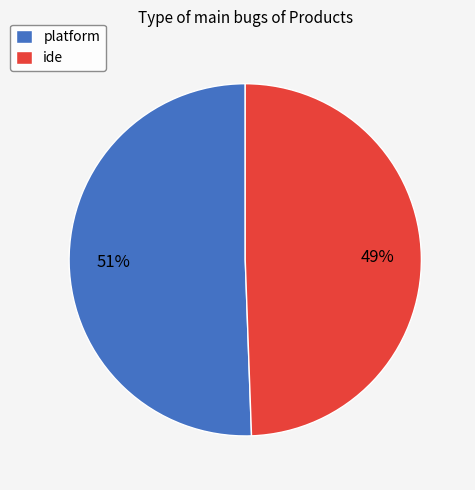

Is the sum of ide and platform greater than half?

Yes